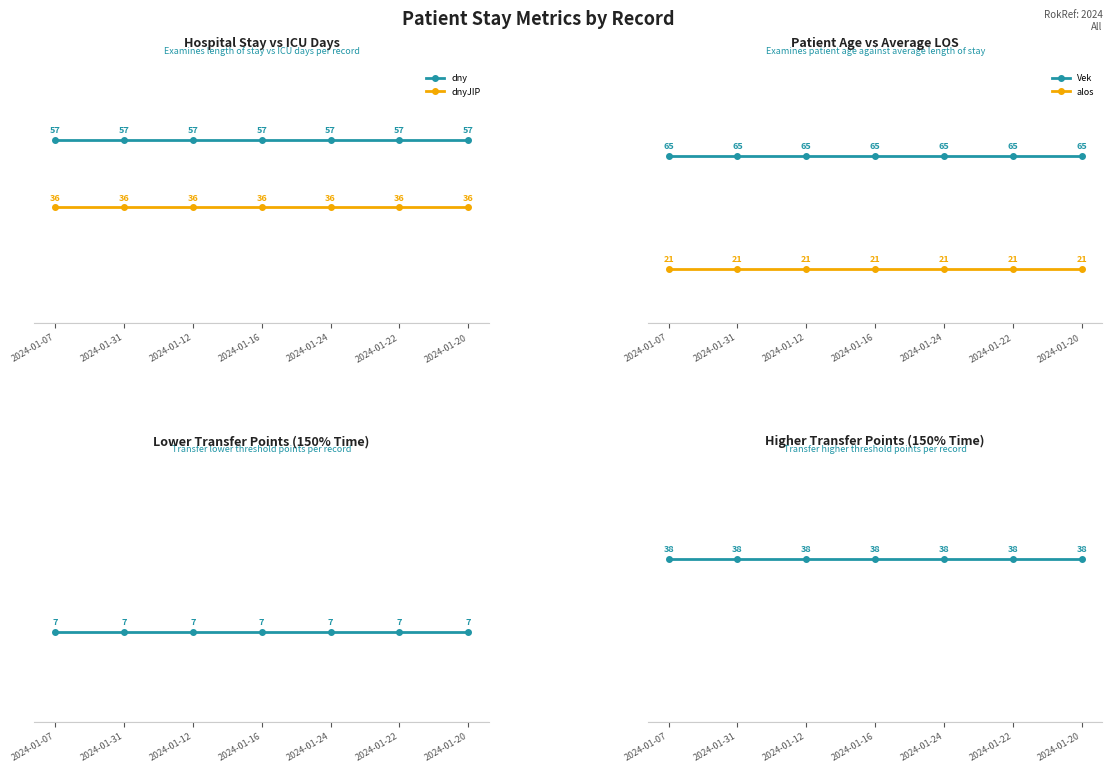

True or false: Vek and ltp cross at least once.

False